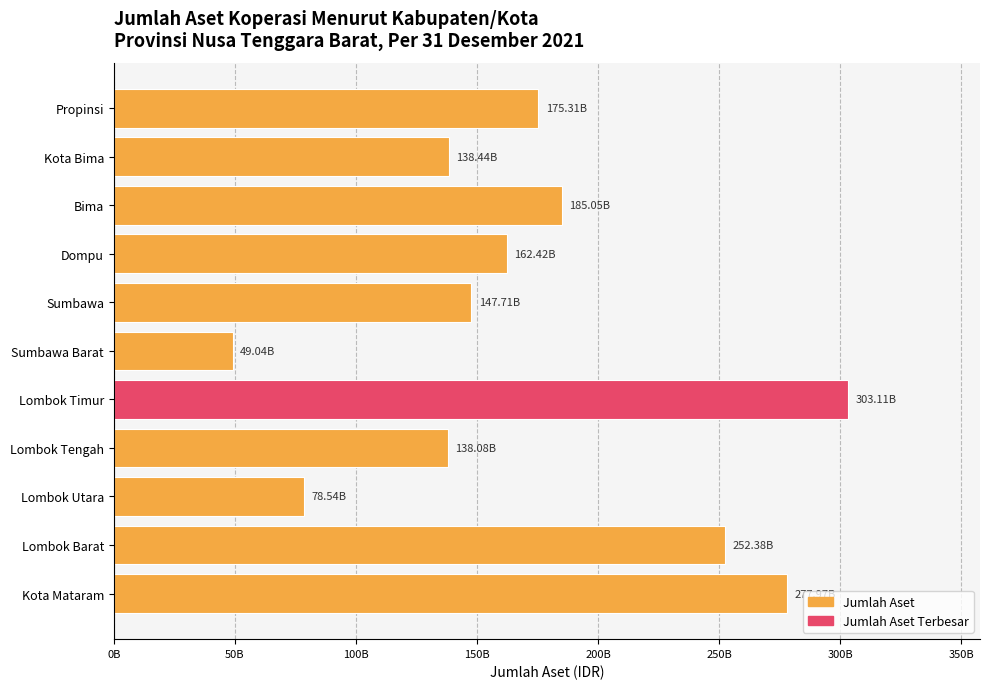

Are the bars horizontal?

Yes